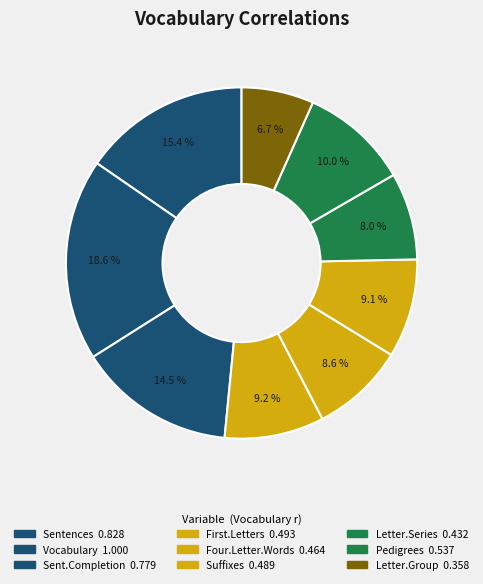

Is it true that Vocabulary is 19% of the pie?

True